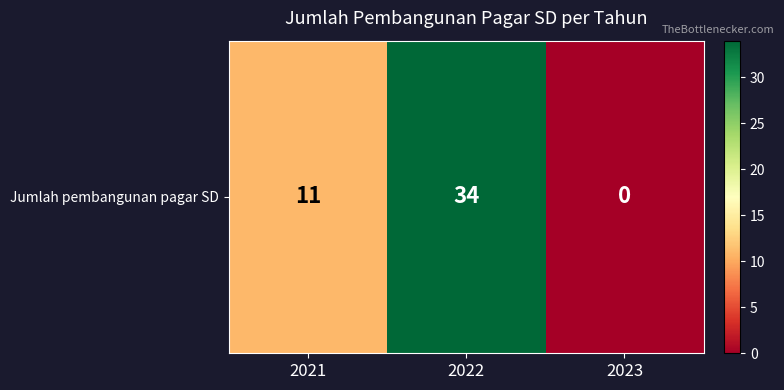

True or false: the data shows 0 at 2023.

True